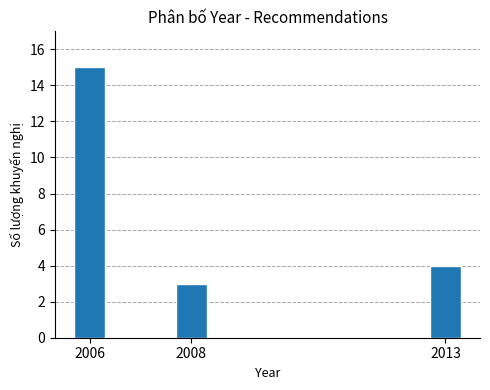

Reading left to right, list all the values displayed in this chart.

15	3	4